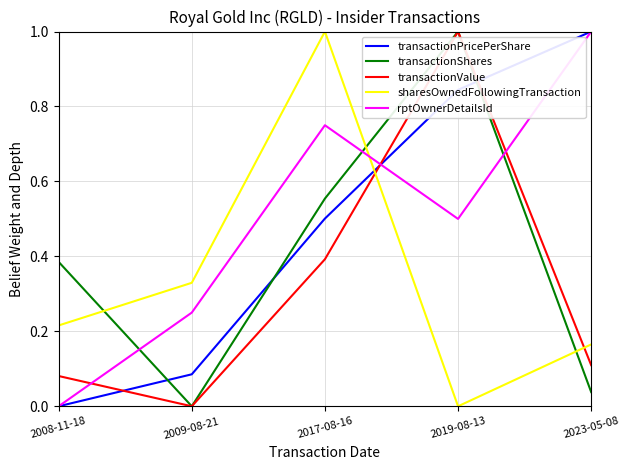

In transactionShares, how many points are lower than both neighbors (excluding endpoints)?

1